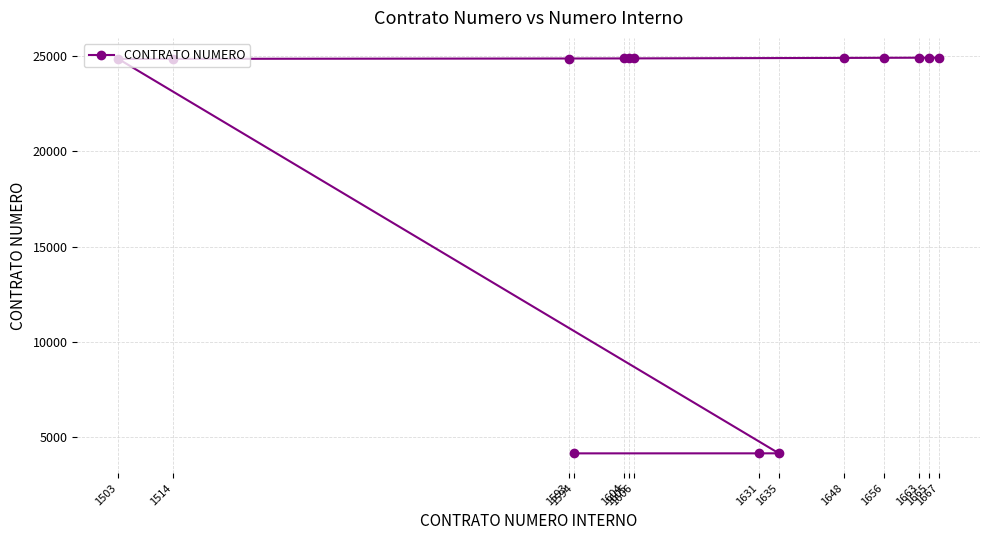

Which has a higher value, 1635 or 1648?

1648